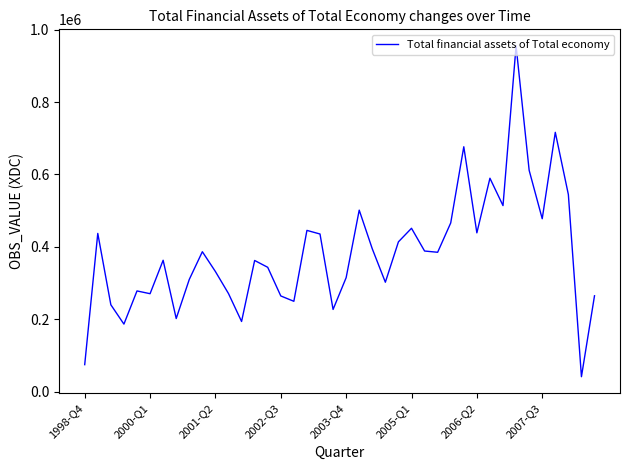

What is the difference between the maximum and minimum values?

913460